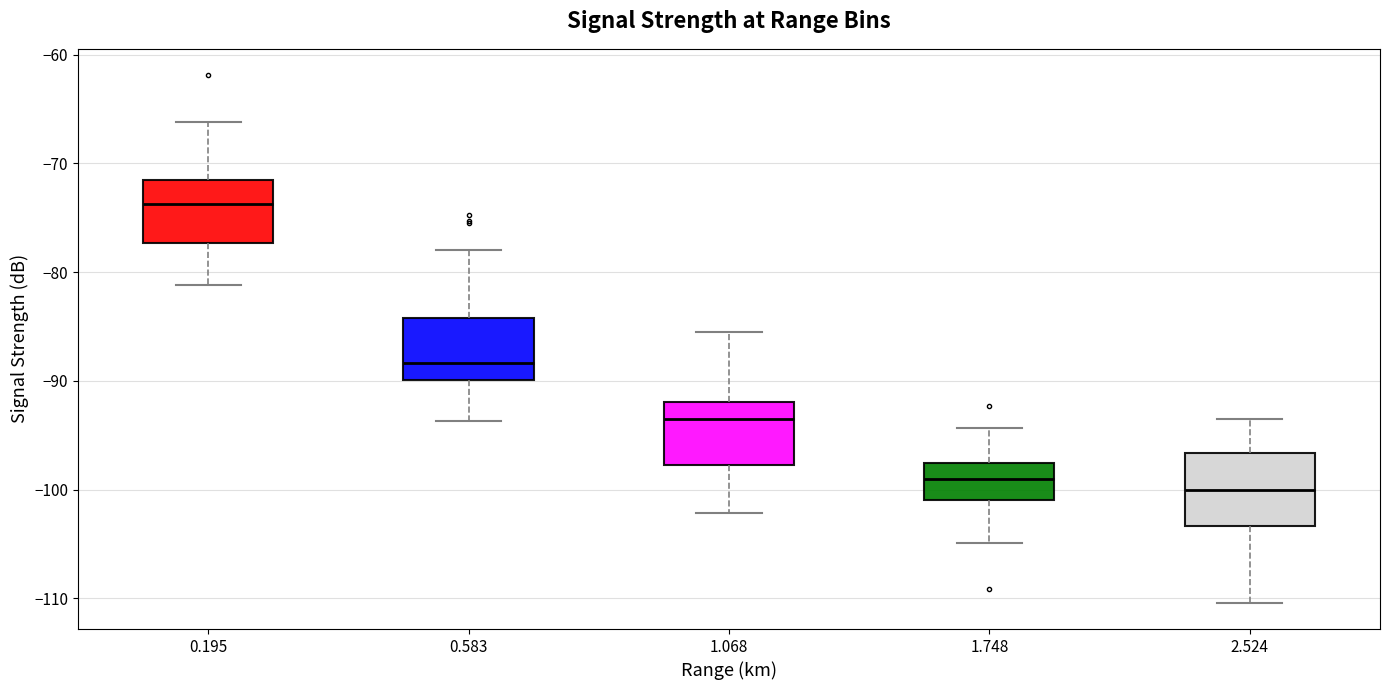

Where does the lower whisker of the box at x = 1.748 end on the y-axis? The values are not printed on the chart, so give them approximately, as read against the axis.

-105